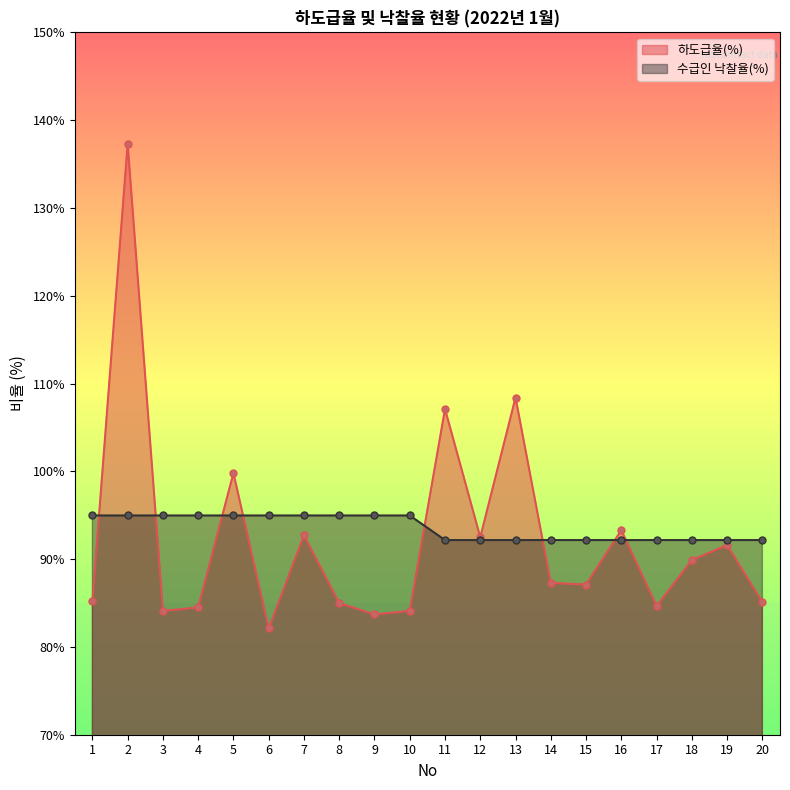

Rank the categories by 하도급율(%) value from lowest to highest.

6, 9, 3, 10, 4, 17, 8, 20, 1, 15, 14, 18, 19, 12, 7, 16, 5, 11, 13, 2